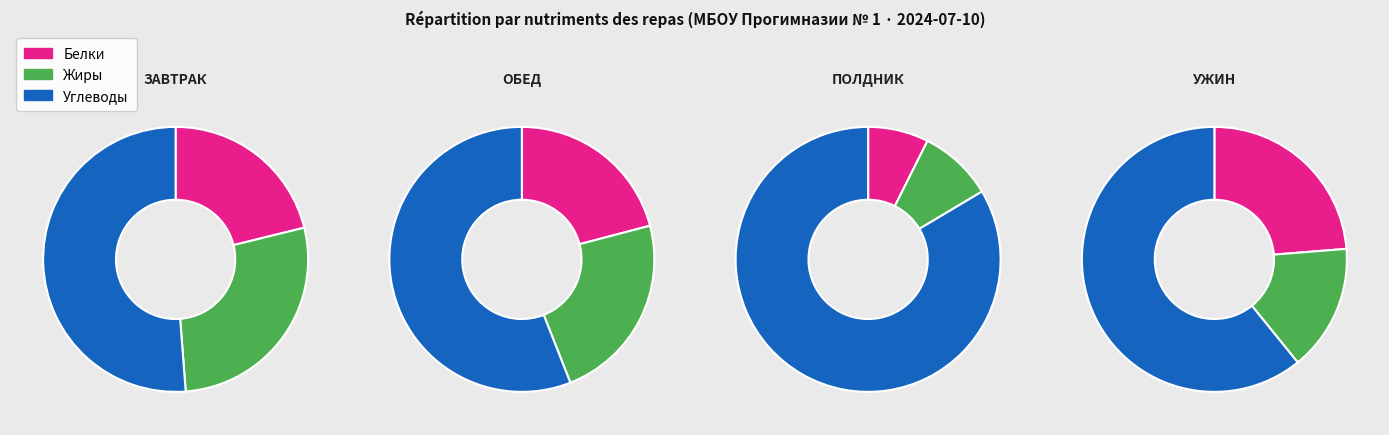

Does ПОЛДНИК represent more than half of the total?

No